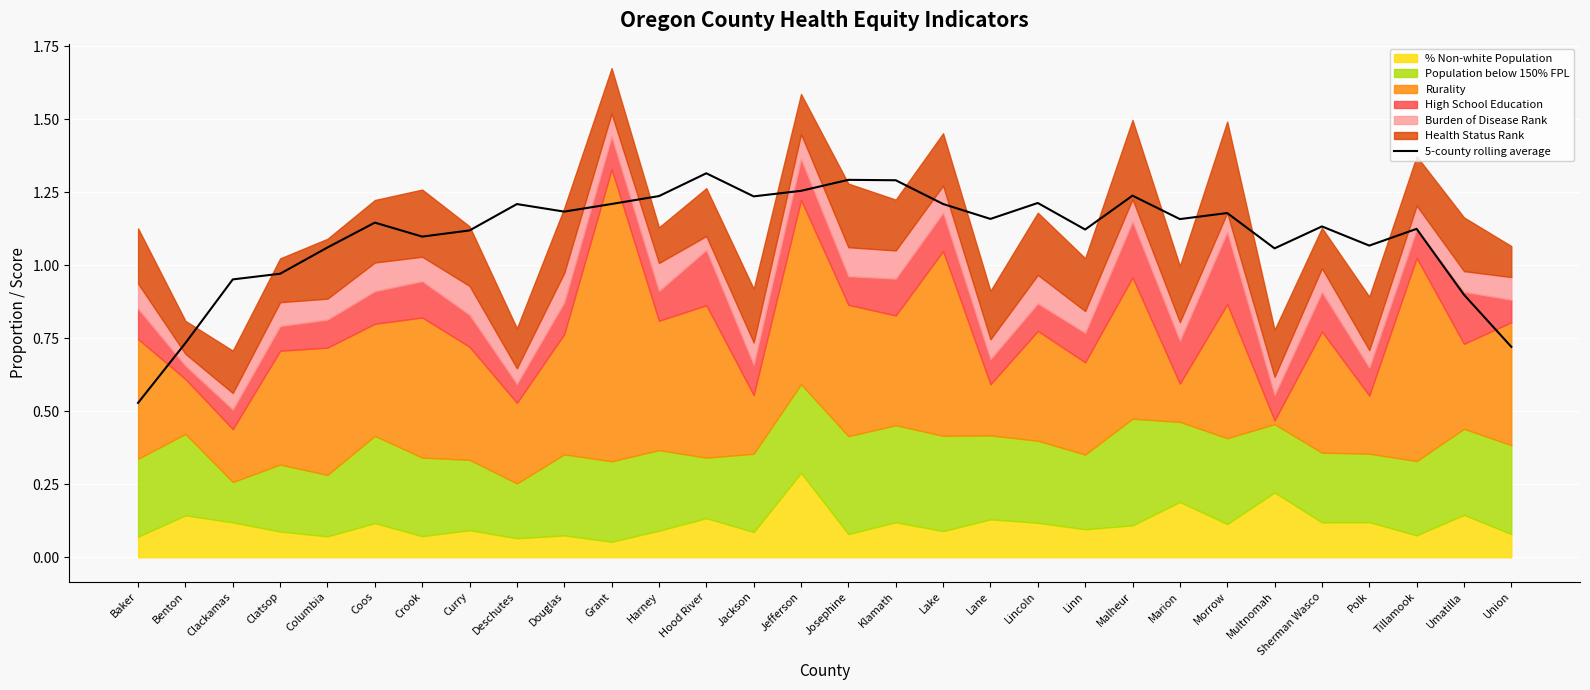

How many lines are shown in the chart?

1